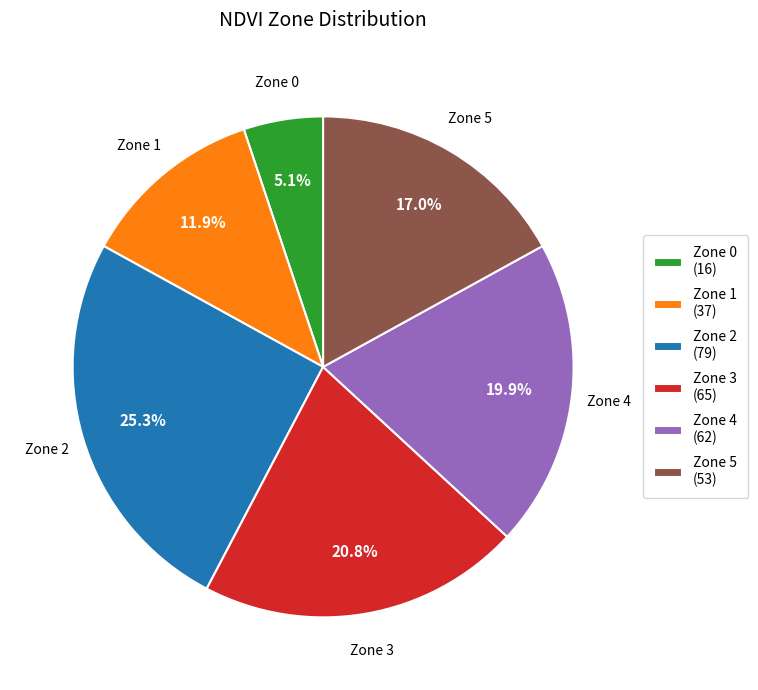

Combined, do Zone 3 and Zone 0 account for over 50%?

No